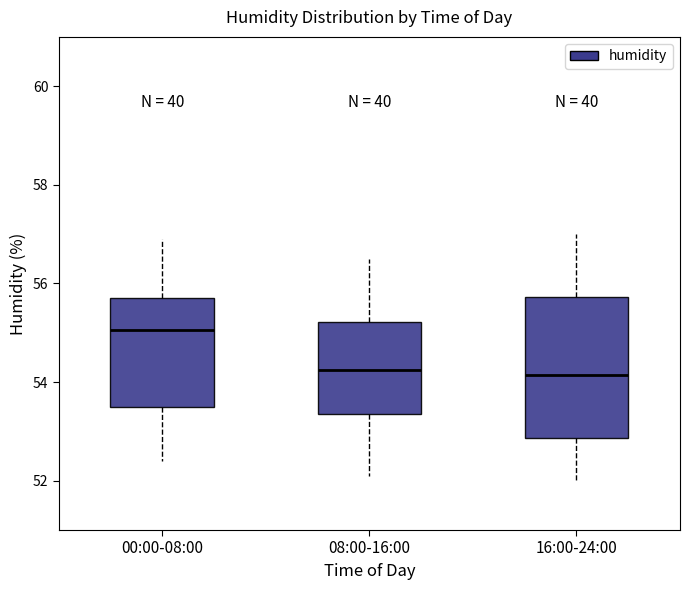

Reading left to right, read every box against the y-axis: the position of its median line, the range the box covers, and the ends of its whiskers. The values are not printed on the chart, so give them approximately, as read against the axis.

00:00-08:00: median 55.0, box 53.6 to 55.8, whiskers 52.4 to 57.0
08:00-16:00: median 54.2, box 53.4 to 55.2, whiskers 52.2 to 56.6
16:00-24:00: median 54.2, box 52.8 to 55.8, whiskers 52.0 to 57.0